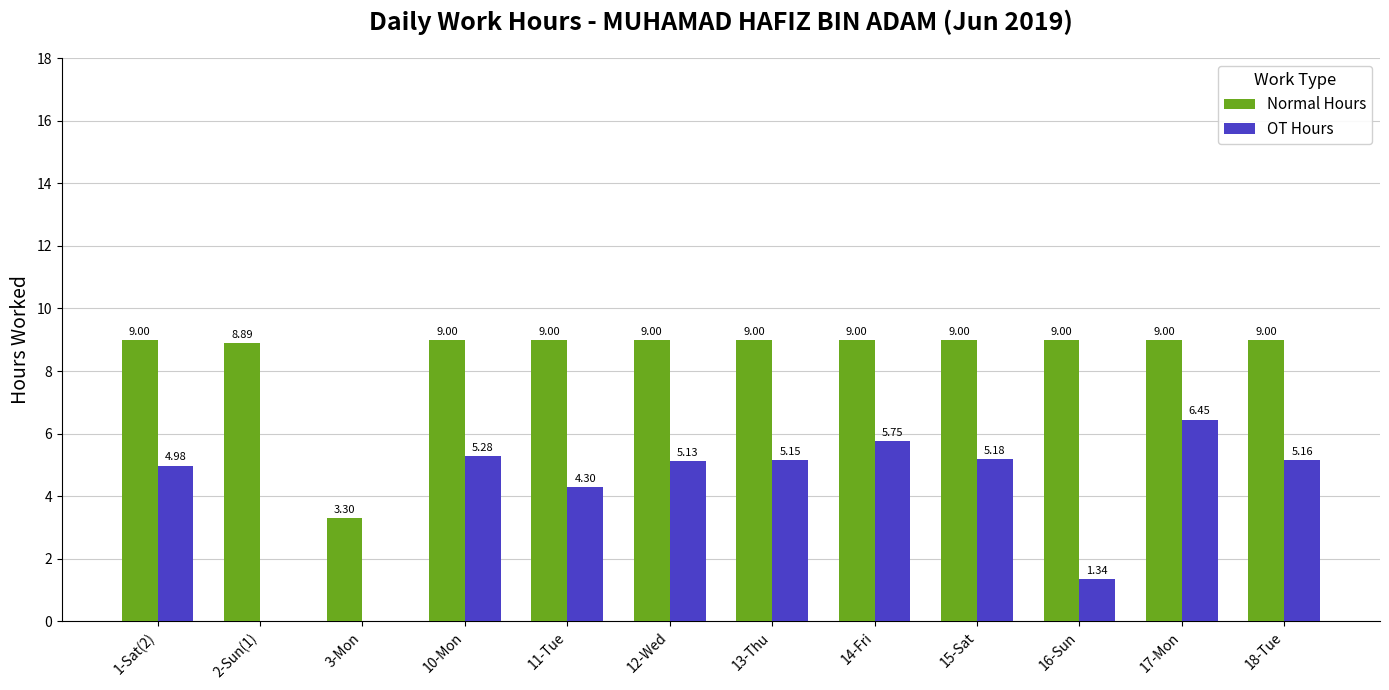

What is the total value across all series at 3-Mon?

3.3